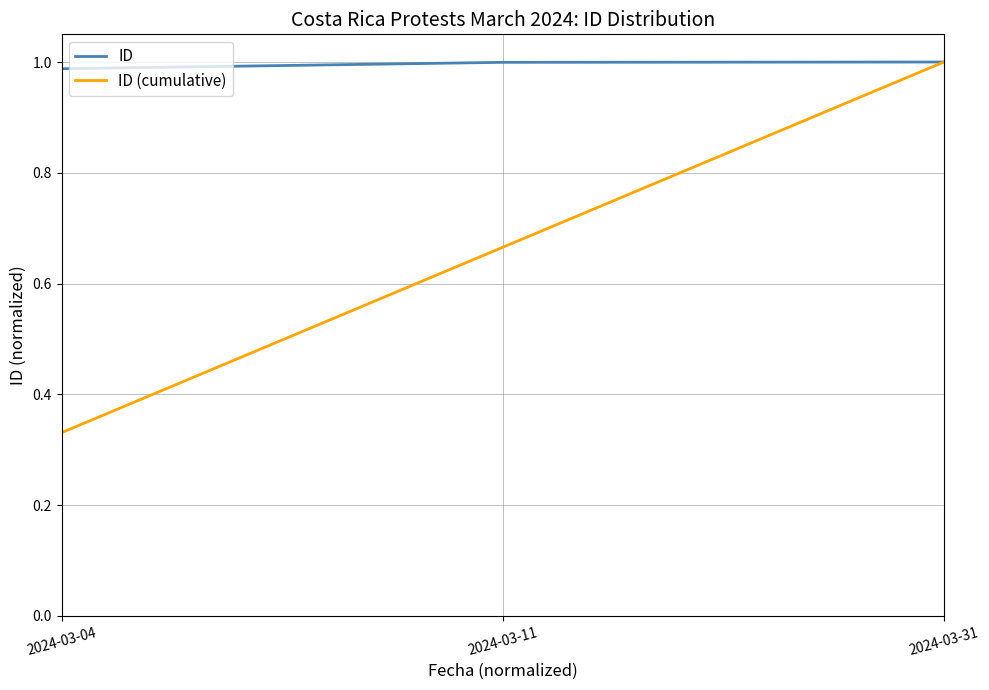

The ID series shows 1.0 at 2024-03-11. True or false?

True